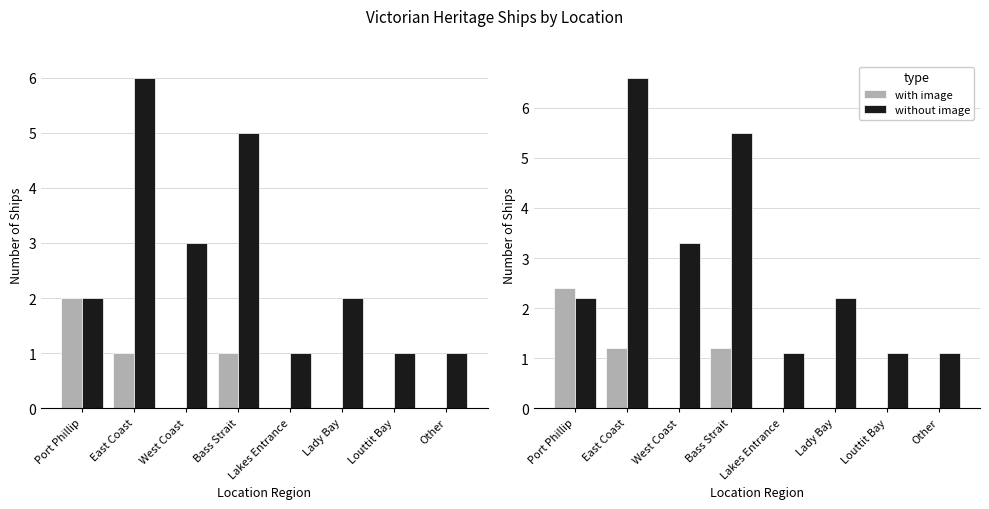

What is the label of the 8th bar from the right?

Port Phillip